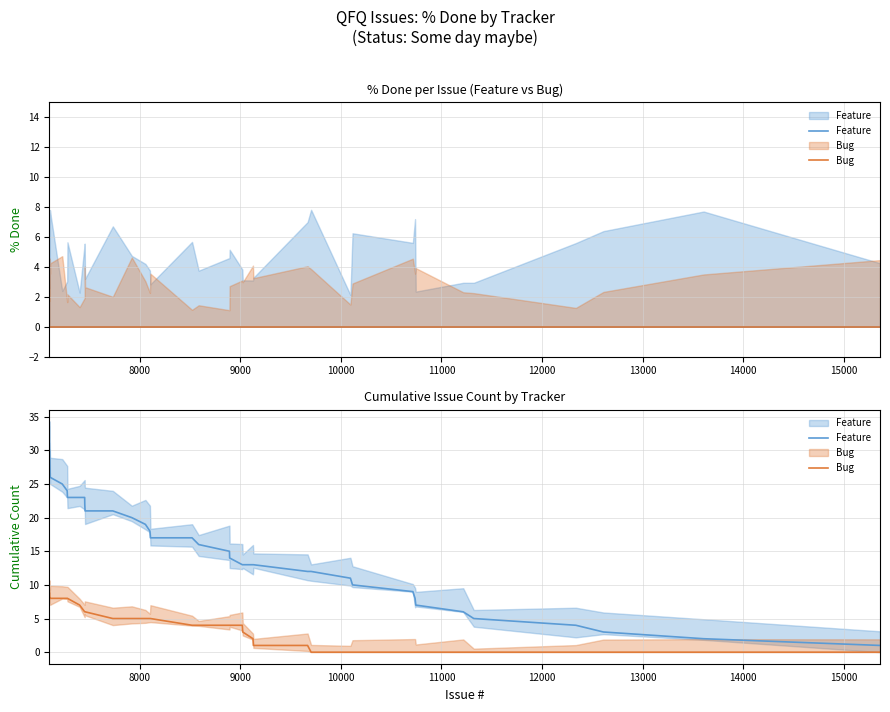

Which series has the largest total across all categories?

Feature